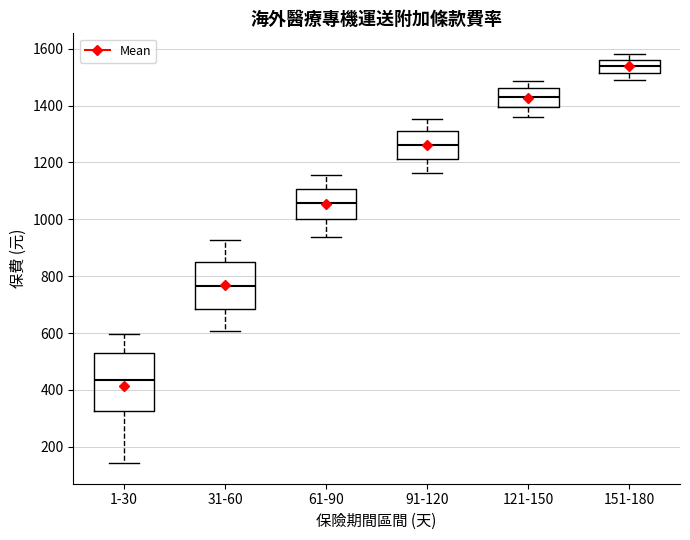

Where is the upper edge of the box for 91-120 on the y-axis? The values are not printed on the chart, so give them approximately, as read against the axis.

1300